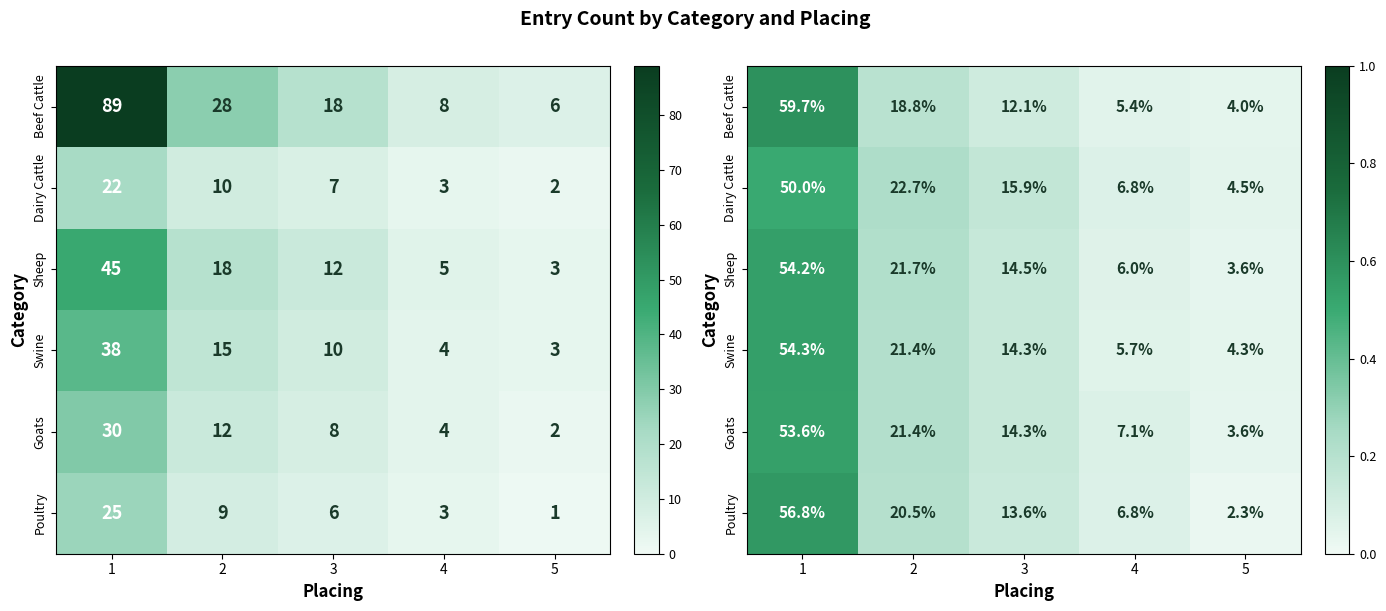

What is the difference between the Sheep values at 3 and 5?

0.1